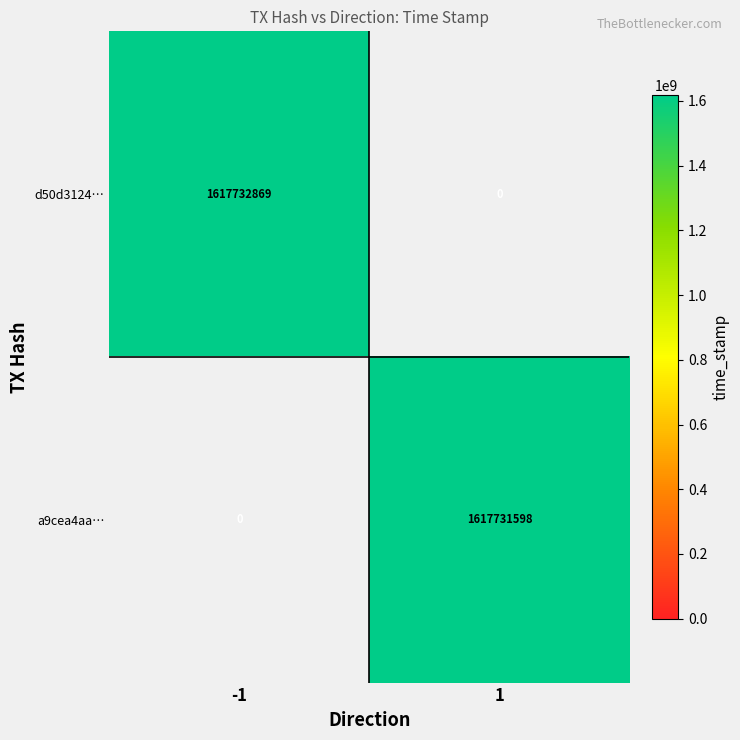

How many positive values does the d50d312440d2e5a69485dfcb5d75d6c0142c444 series have?

1